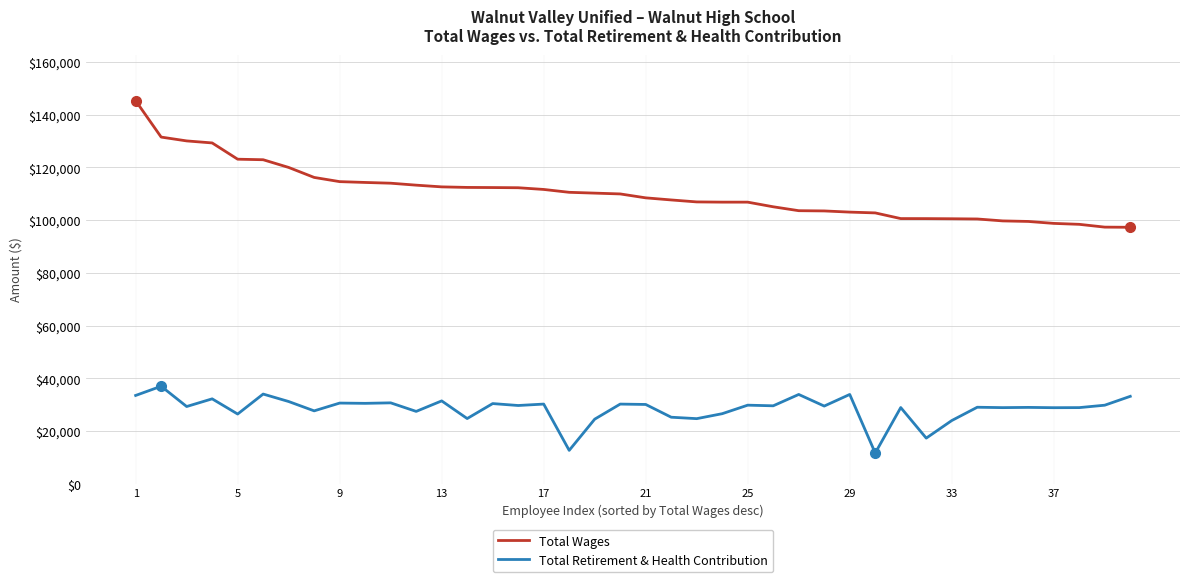

How many values in the Total Retirement & Health Contribution series are below 29597?

20